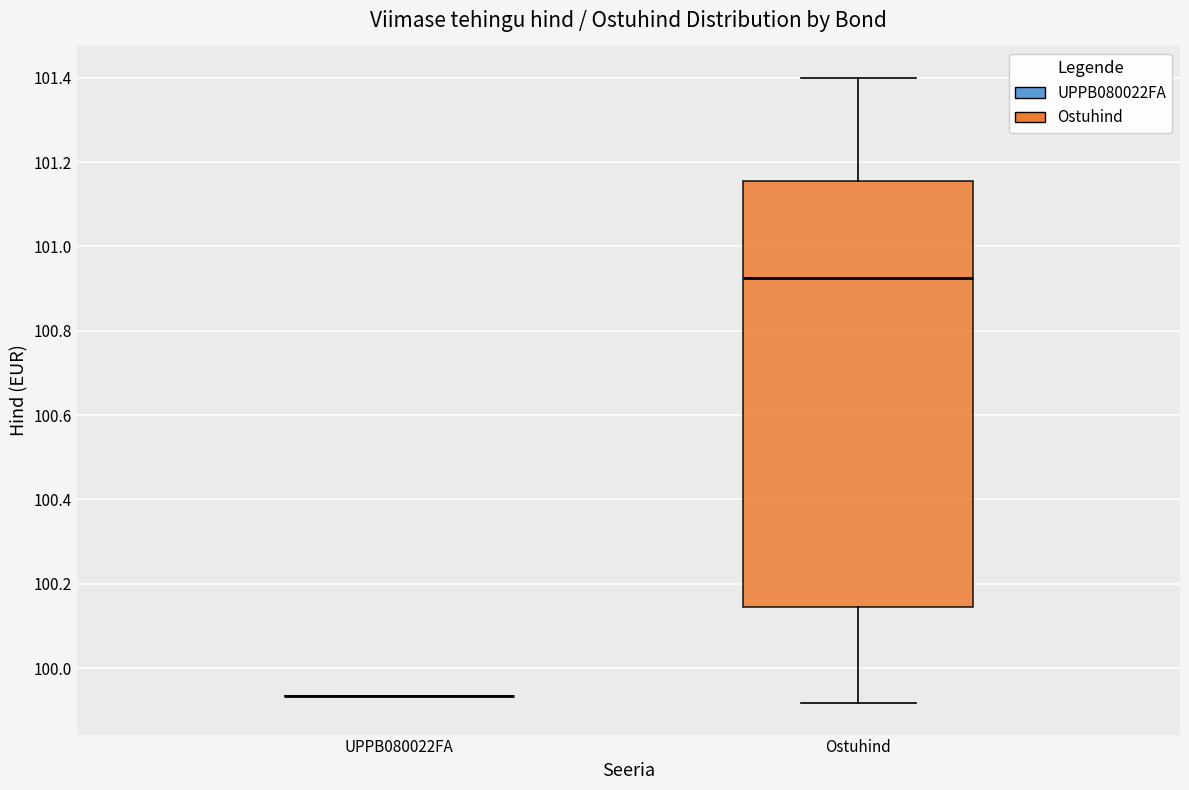

Reading left to right, transcribe this box plot: for each box, give where its median line is, the range the box spans, and where its two whiskers end, as read against the y-axis. The values are not printed on the chart, so give them approximately, as read against the axis.

UPPB080022FA: box collapsed to a line at 99.94, whiskers 99.94 to 99.94
Ostuhind: median 100.92, box 100.14 to 101.16, whiskers 99.92 to 101.40